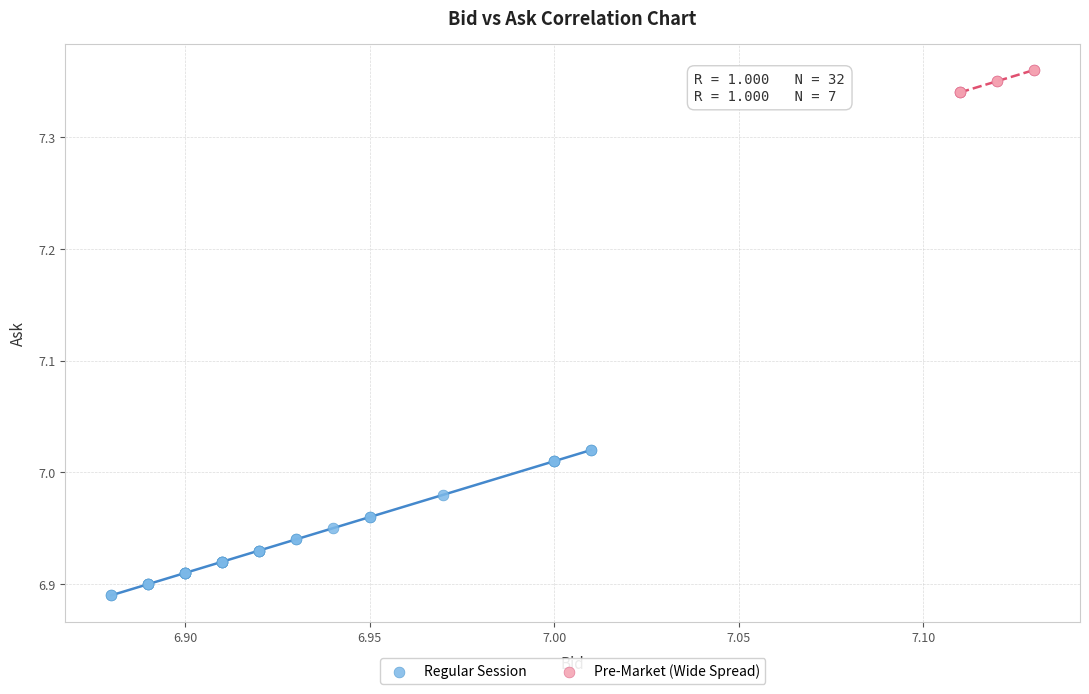

Which series has the widest spread of Y values?

Regular Session